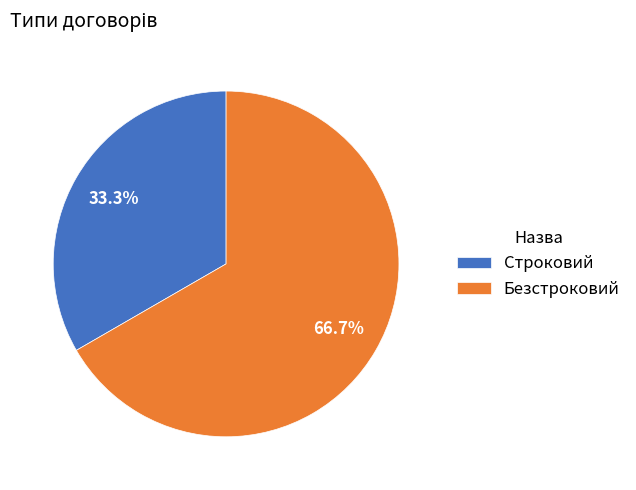

How many segments does this pie chart have?

2